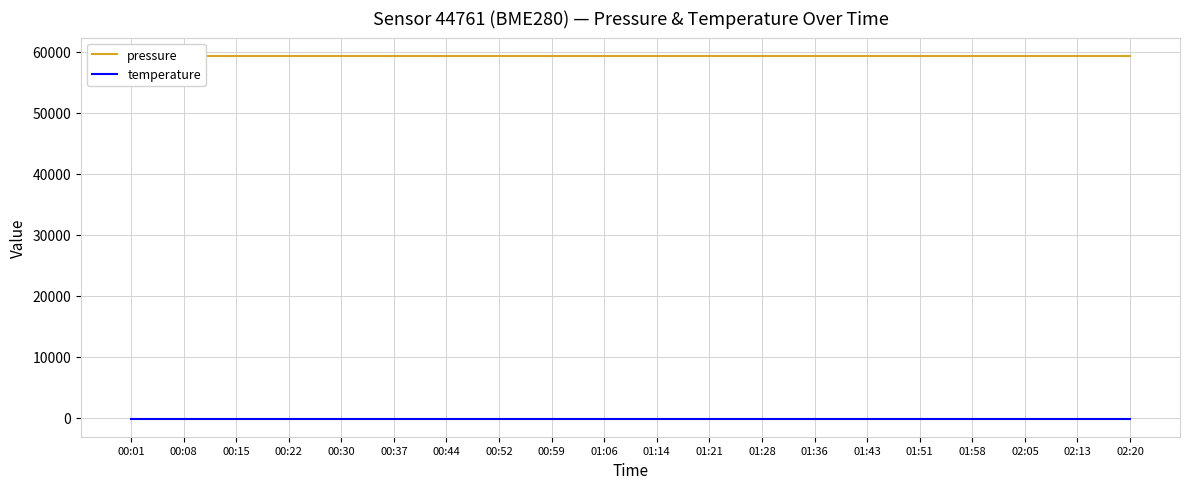

How many lines are shown in the chart?

2